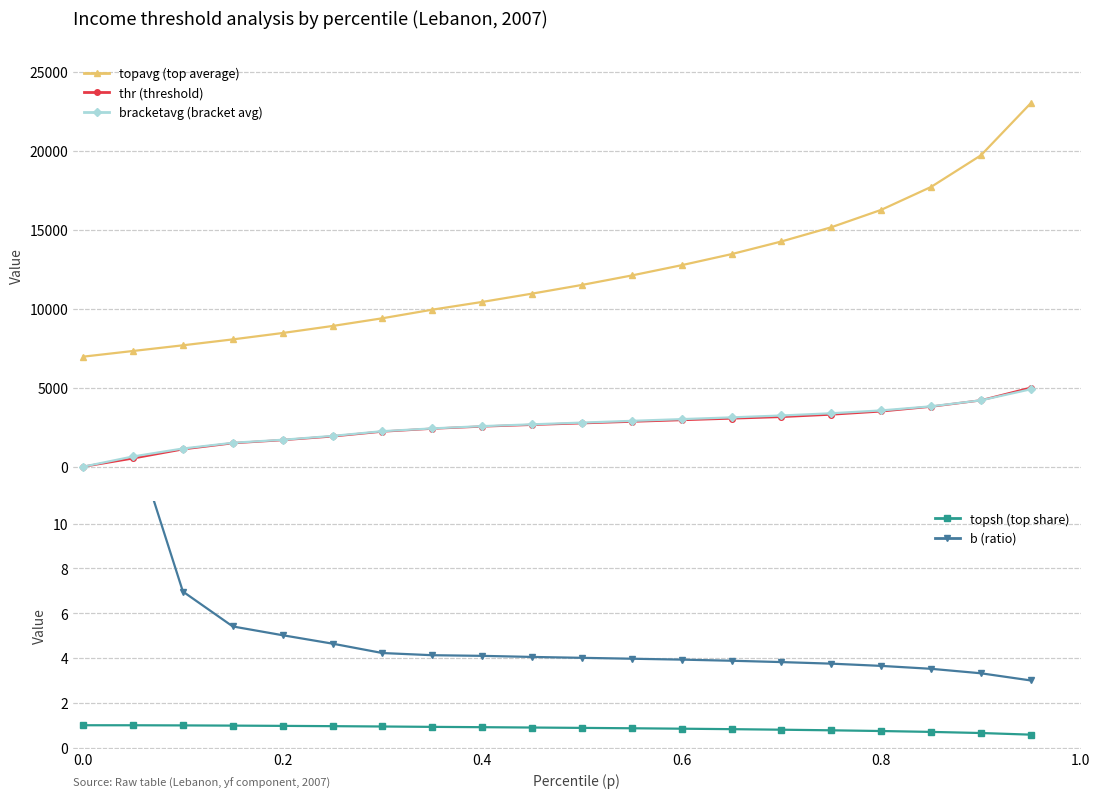

The topsh (top share) series shows 1.0 at 0.0. True or false?

True